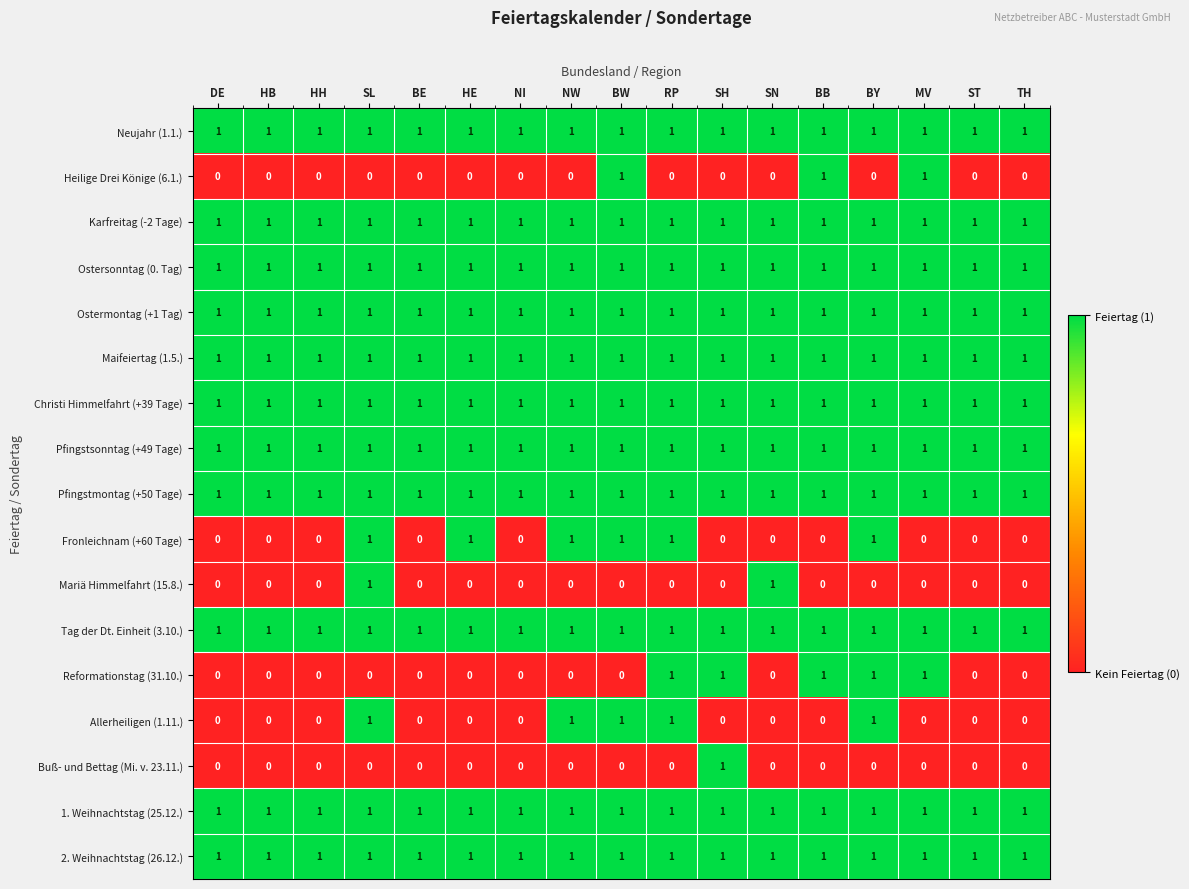

Which series changed the most between SN and TH?

Mariä Himmelfahrt (15.8.)